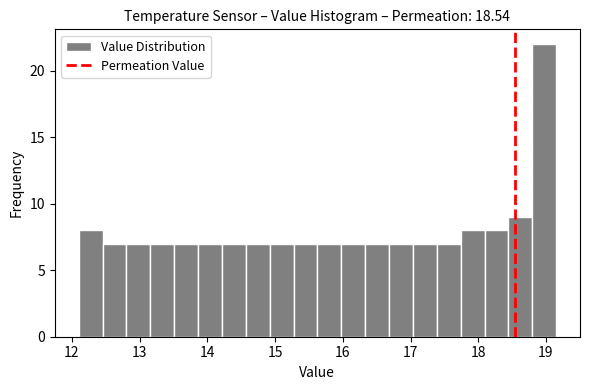

Around what value on the x-axis is the tallest bar? Give the approximate position of its centre, as read against the axis.

19.0